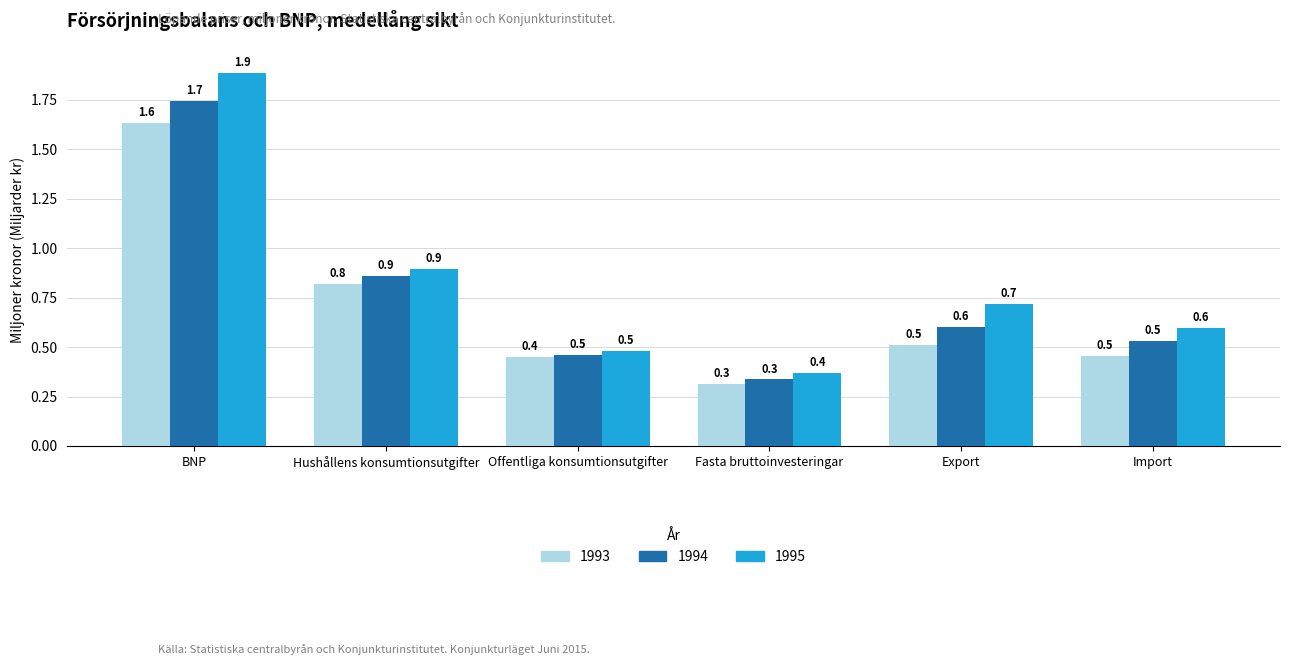

Which category has the highest value across all series?

BNP